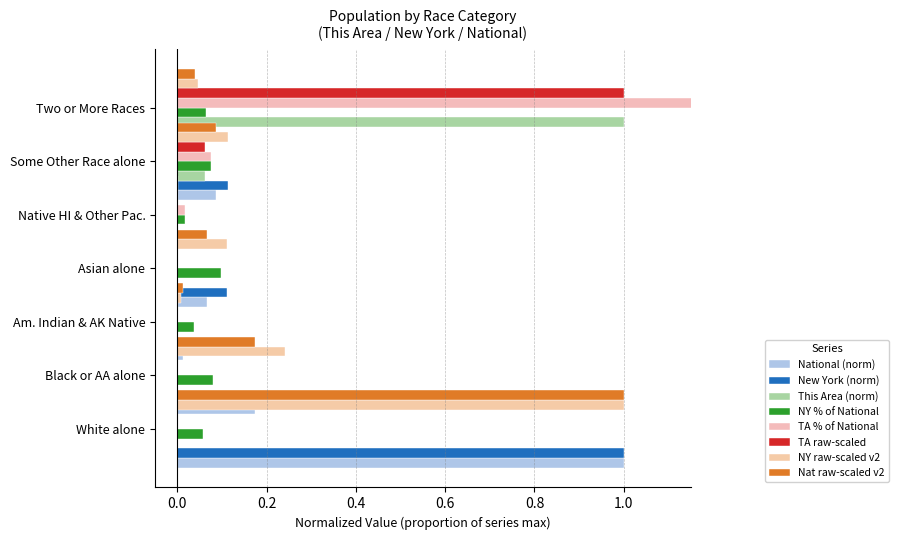

Which category has the lowest value in the National series?

Asian alone